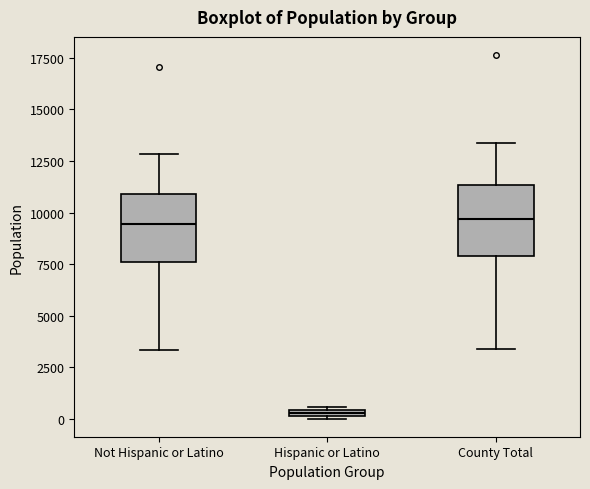

Where is the lower edge of the box for Not Hispanic or Latino on the y-axis? The values are not printed on the chart, so give them approximately, as read against the axis.

7500